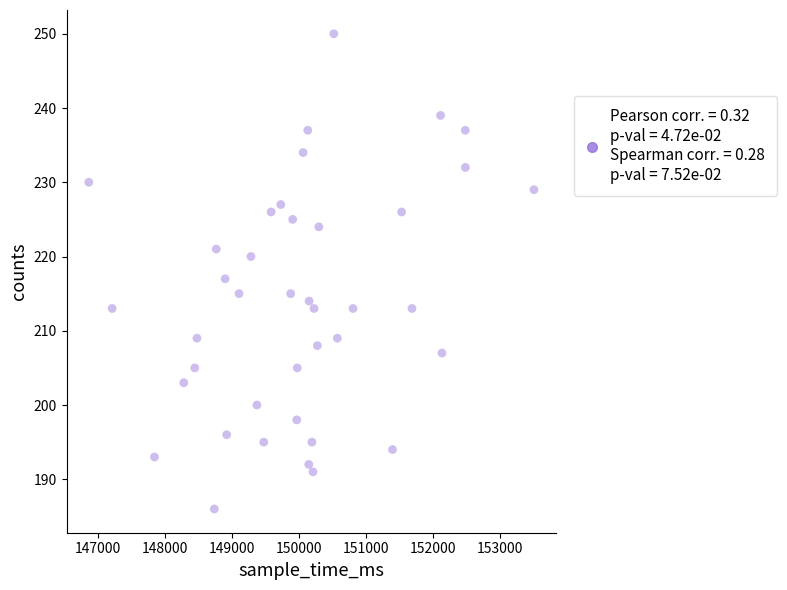

What is the range of X values (max minus min)?

6635